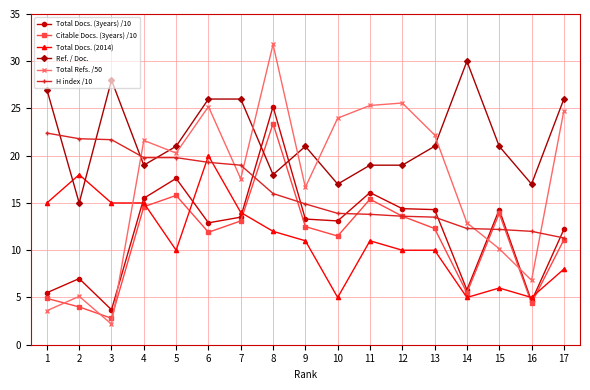

Rank the series by their maximum value, from highest to lowest.

Total Refs. /50, Ref. / Doc., Total Docs. (3years) /10, Citable Docs. (3years) /10, H index /10, Total Docs. (2014)